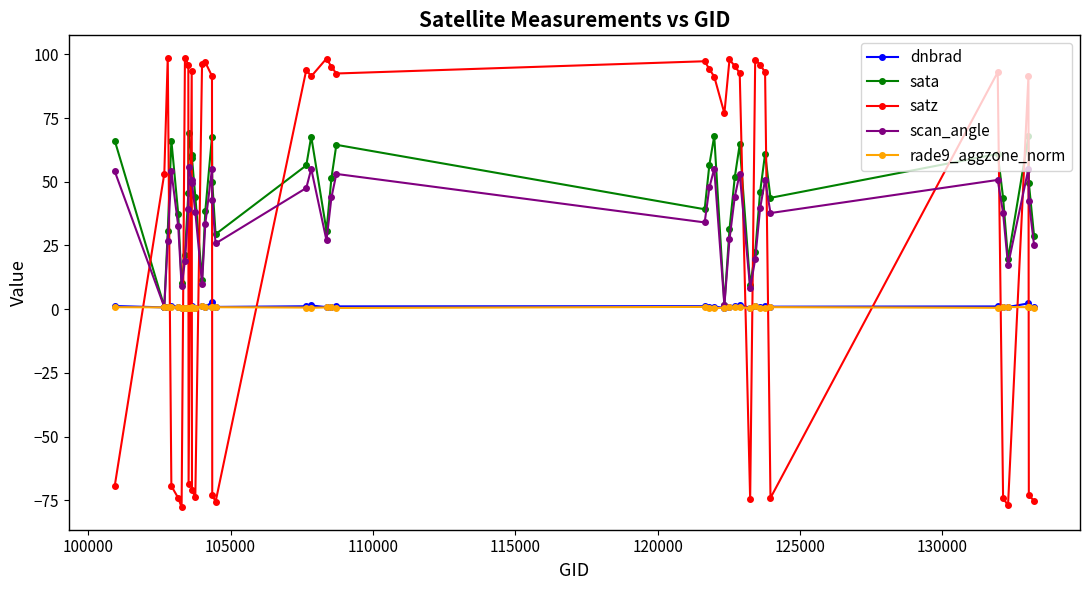

In dnbrad, how many points are lower than both neighbors (excluding endpoints)?

13